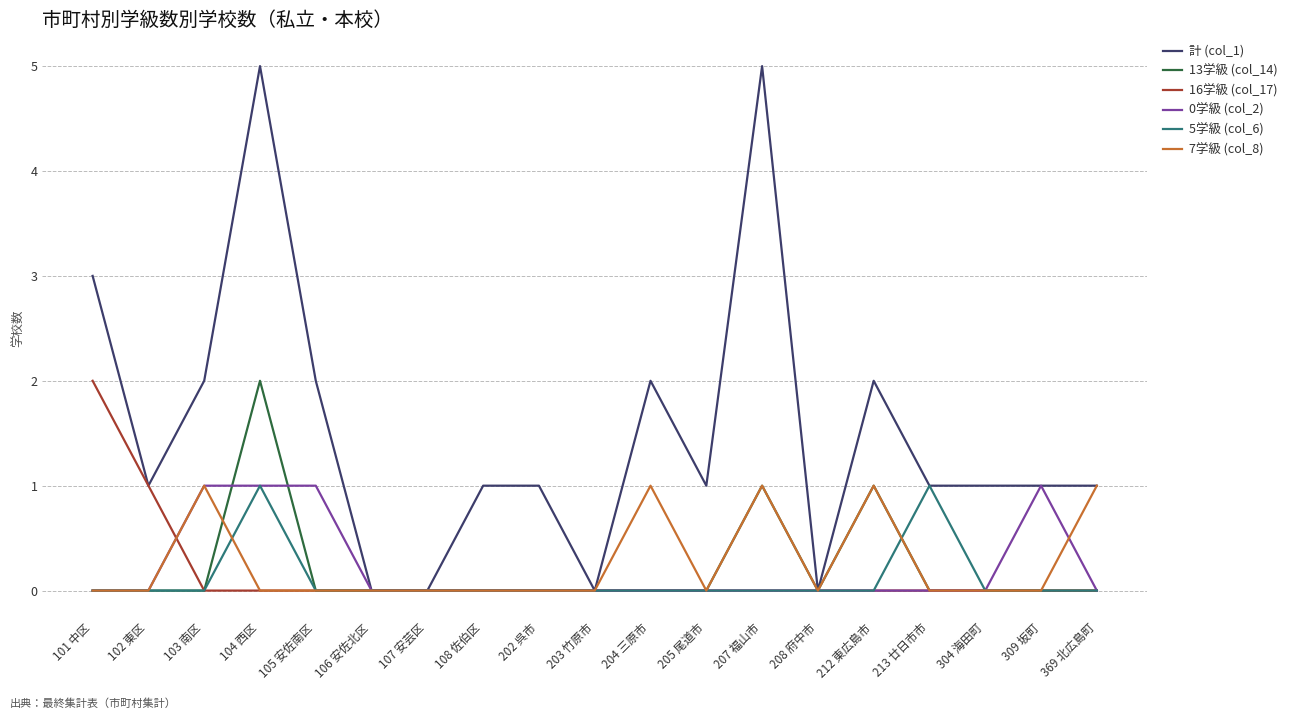

At which category is the sum across all series the highest?

104 西区